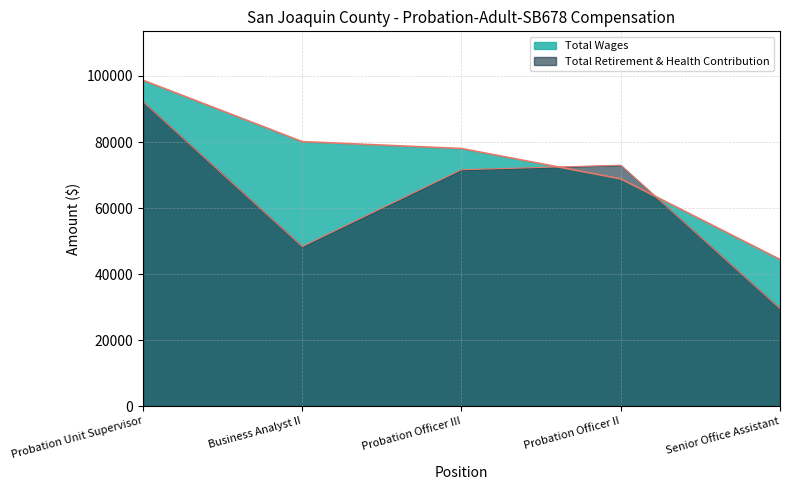

What is the sum of all Total Wages values?

370133